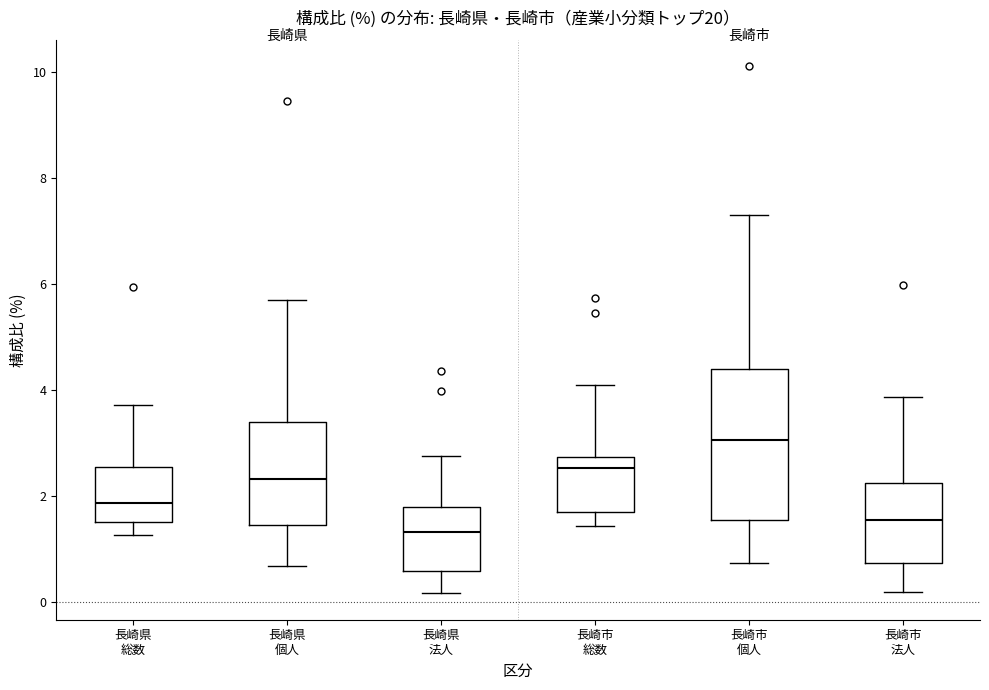

Which box's median line is the lowest?

長崎県 法人